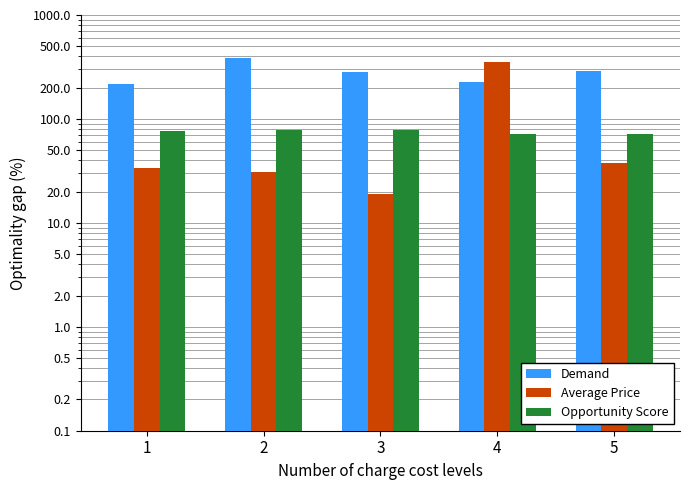

How many series are shown in this chart?

3